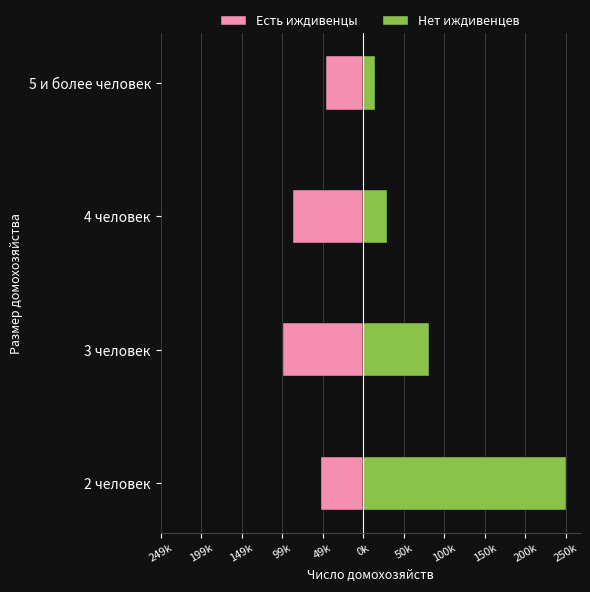

Does the chart contain any negative values?

Yes